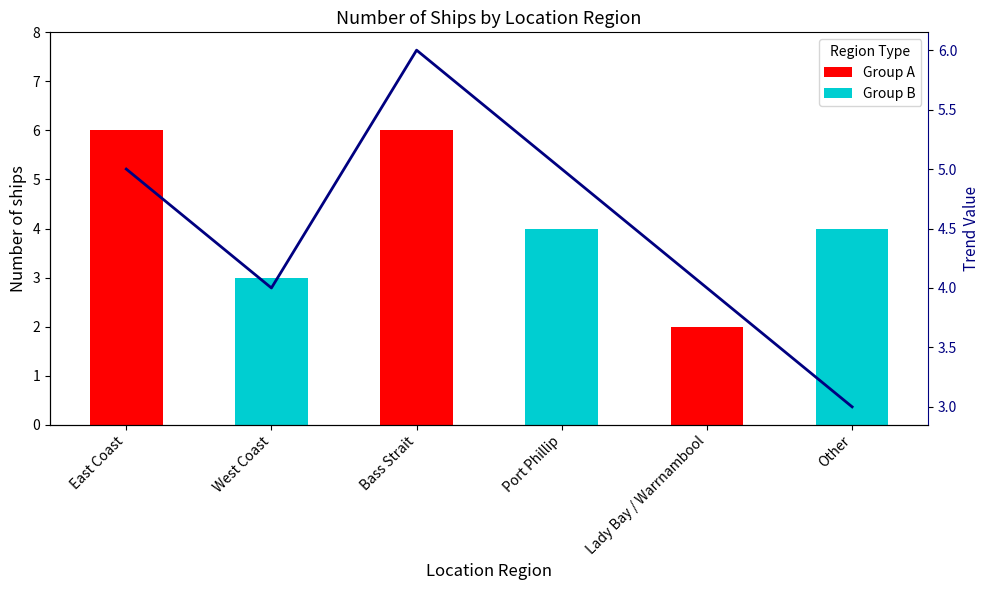

Count the number of values greater than 5.

1